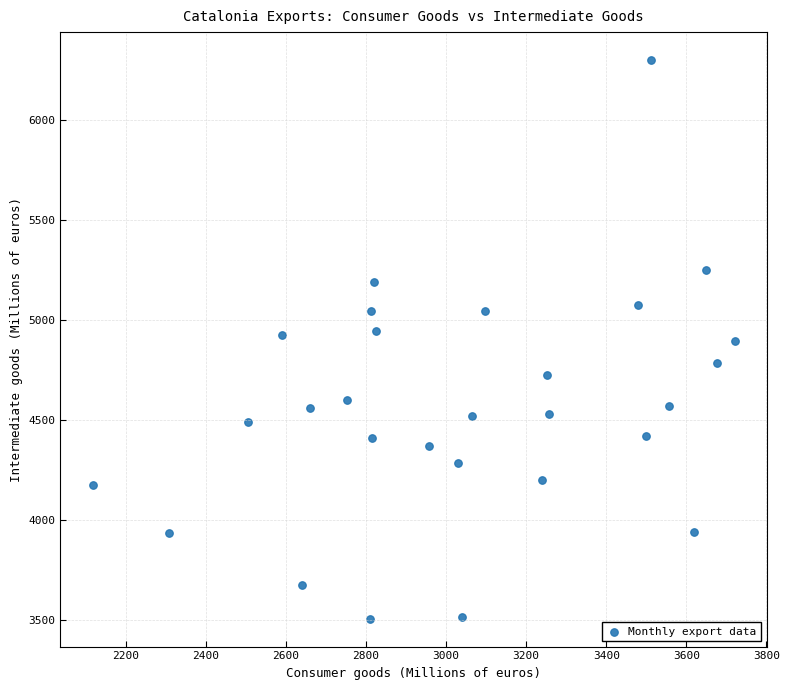

What is the range of Y values (max minus min)?

2793.1